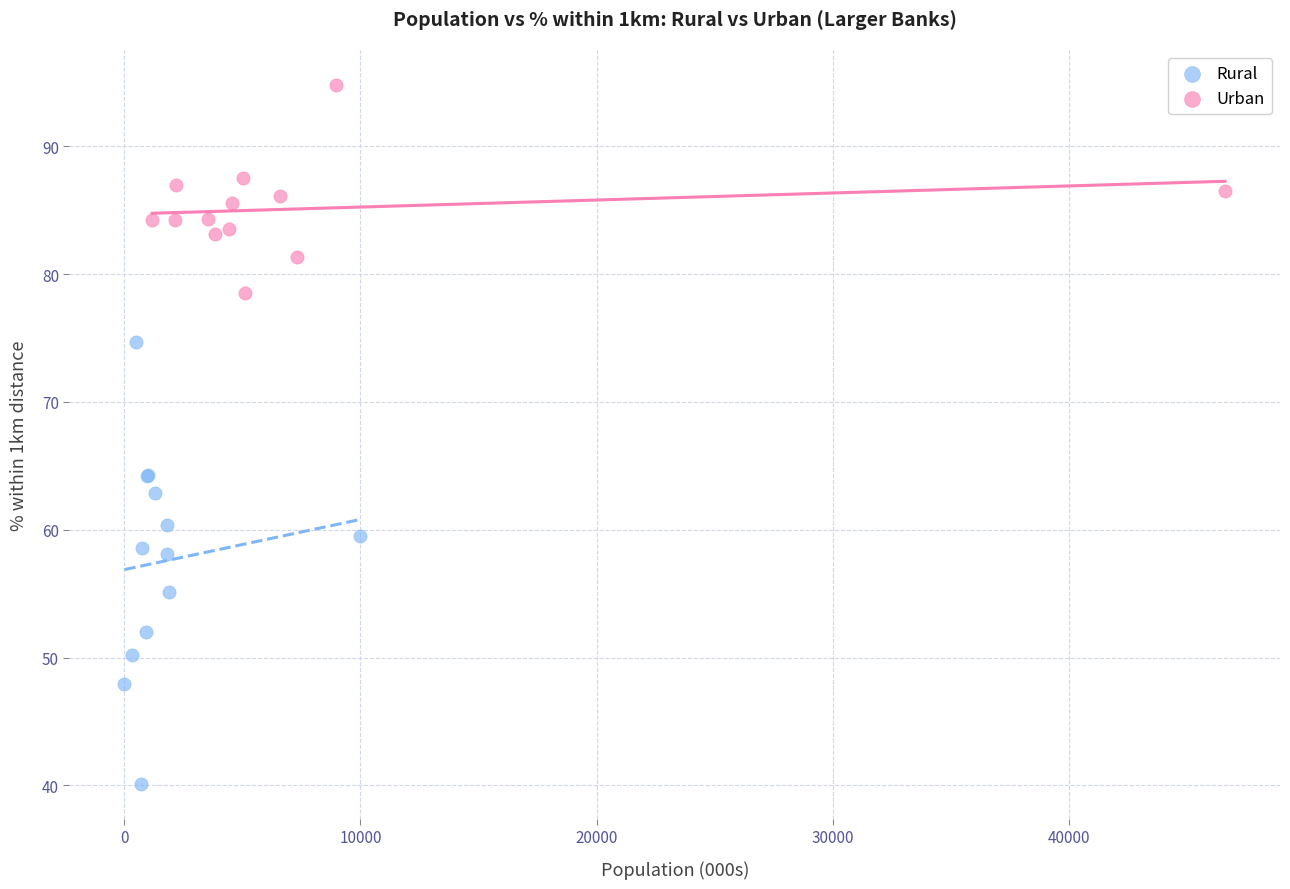

Which series reaches the maximum Y coordinate?

Urban